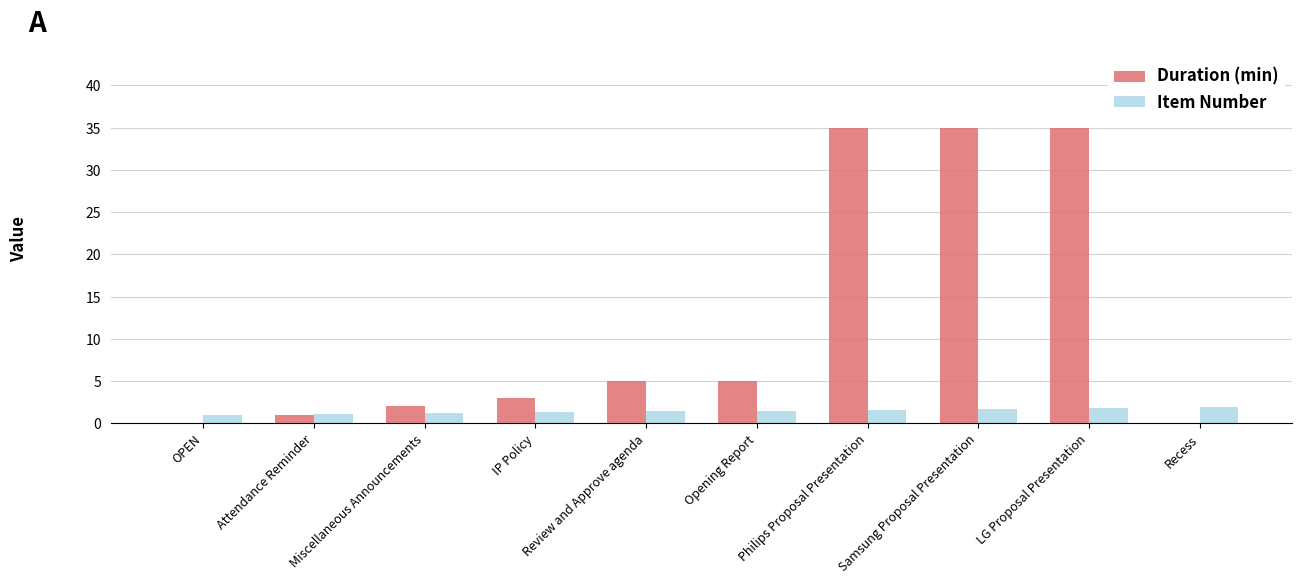

How many categories are shown in the chart?

10